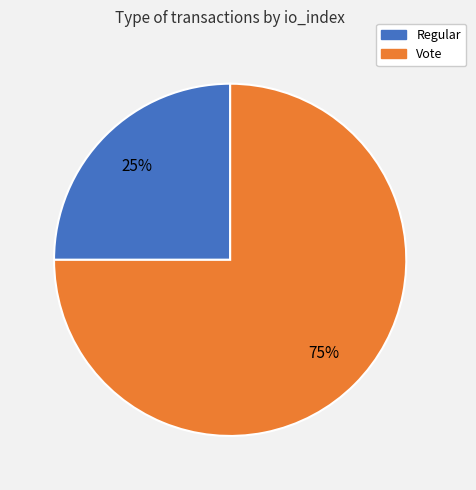

Which has a higher value, Vote or Regular?

Vote